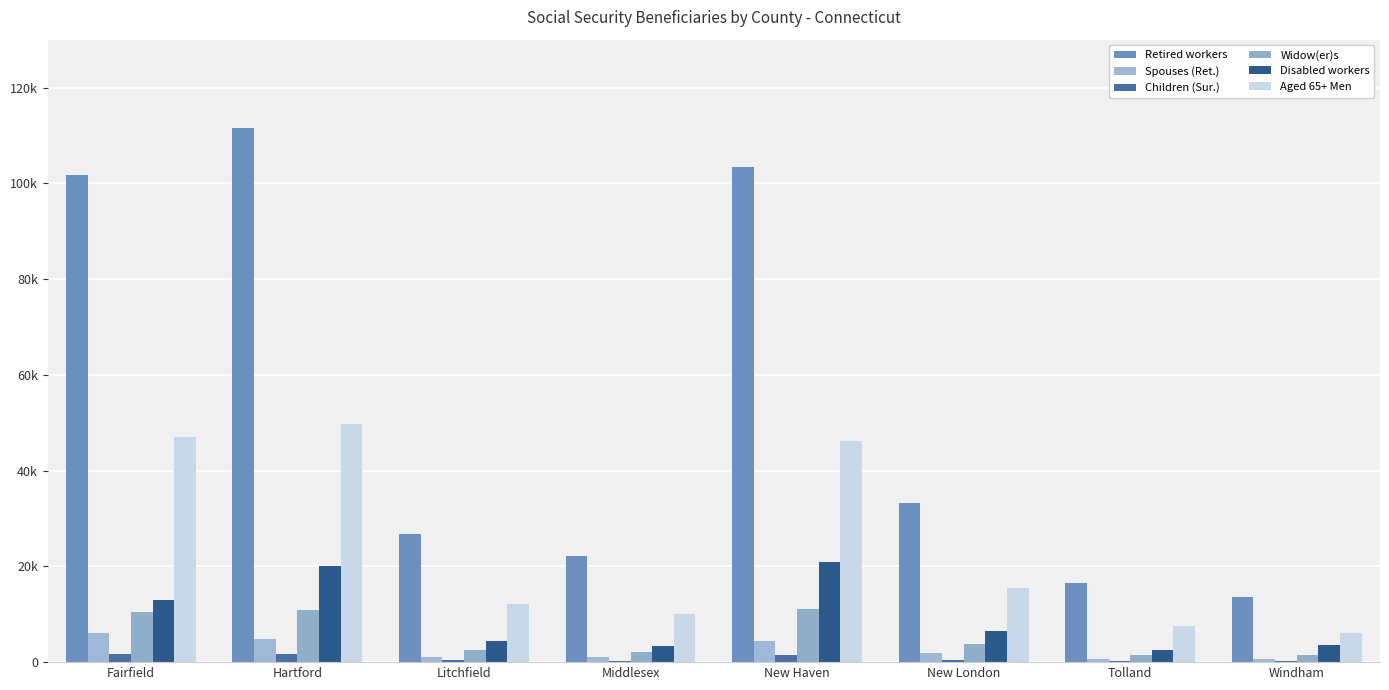

What is the difference between the highest and lowest values at Windham?

13325